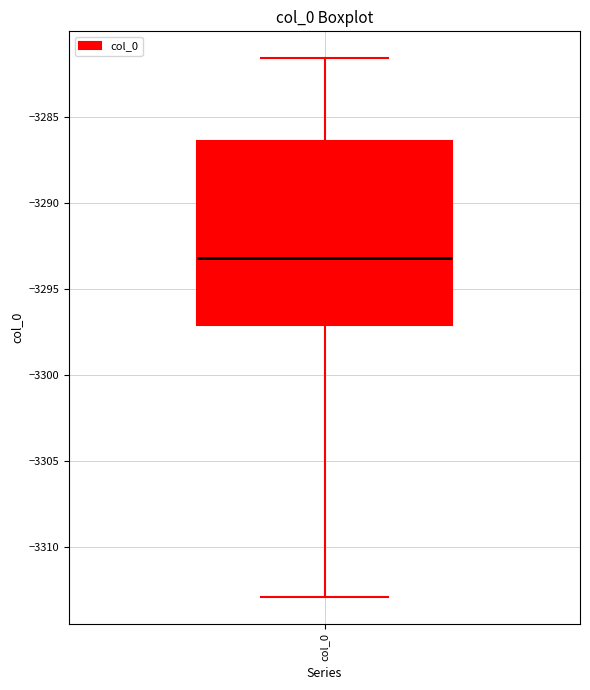

Transcribe this box plot: give where the median line is, the range the box spans, and where the two whiskers end, as read against the y-axis. The values are not printed on the chart, so give them approximately, as read against the axis.

median -3293.0, box -3297.0 to -3286.5, whiskers -3313.0 to -3281.5